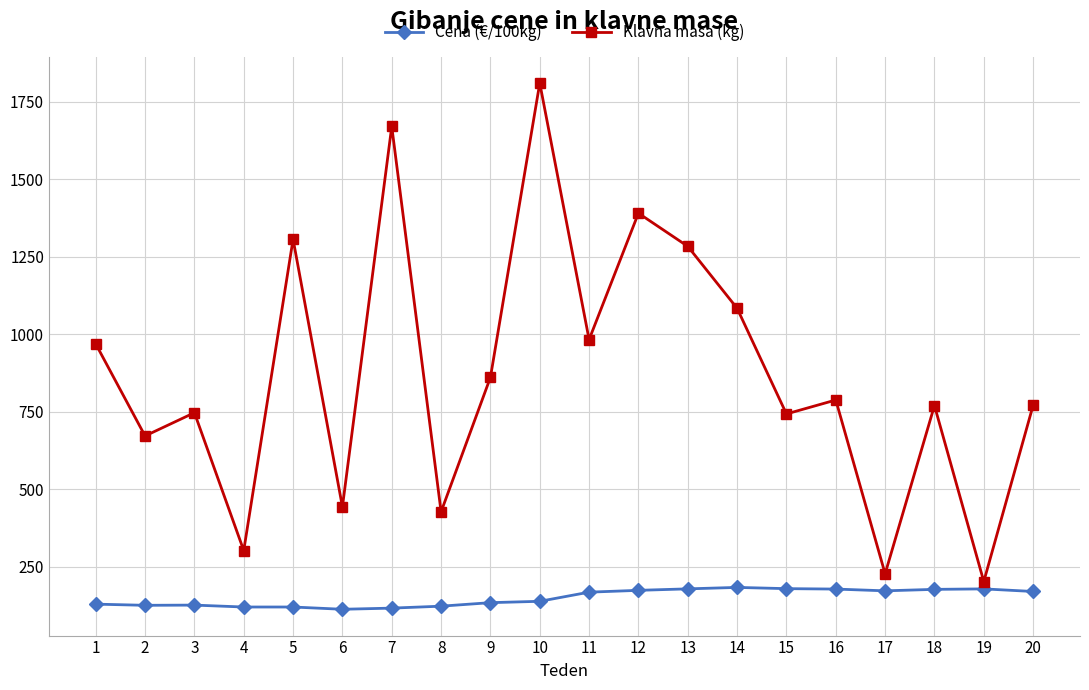

What is the total value across all series at 19?

380.3